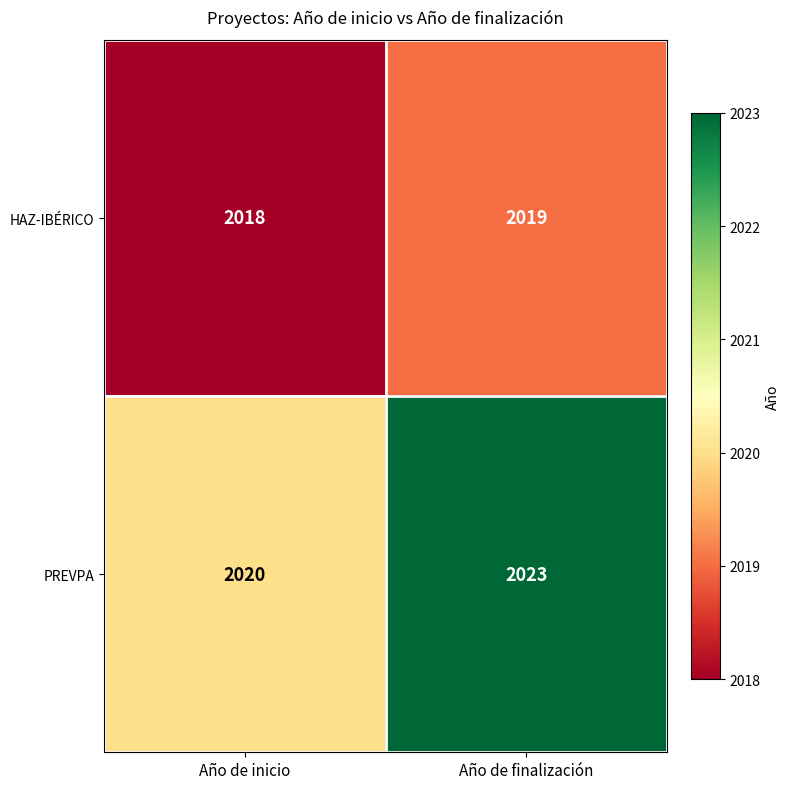

Reading right to left, transcribe all the data shown in this chart.

HAZ-IBÉRICO: Año de finalización=2019	Año de inicio=2018
PREVPA: Año de finalización=2023	Año de inicio=2020